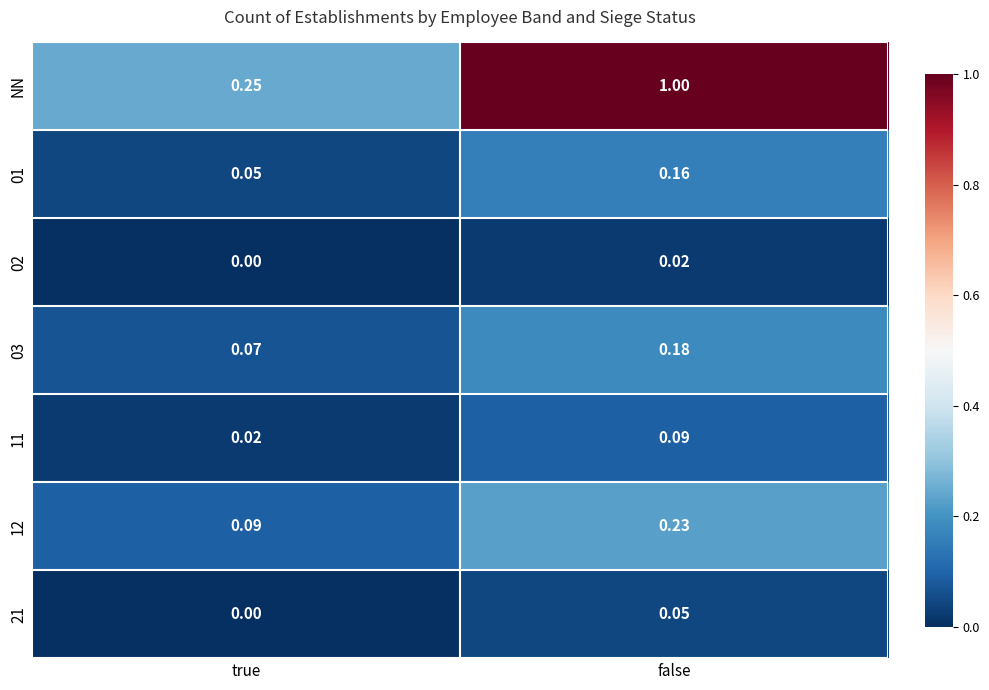

Between true and false, which series saw the biggest shift?

NN